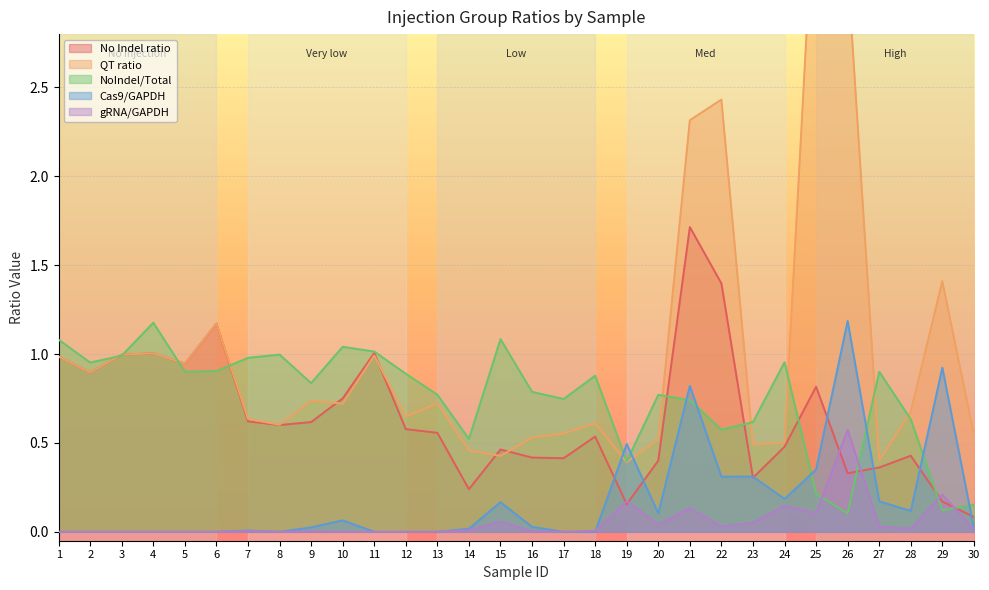

Count the number of categories in the chart.

30